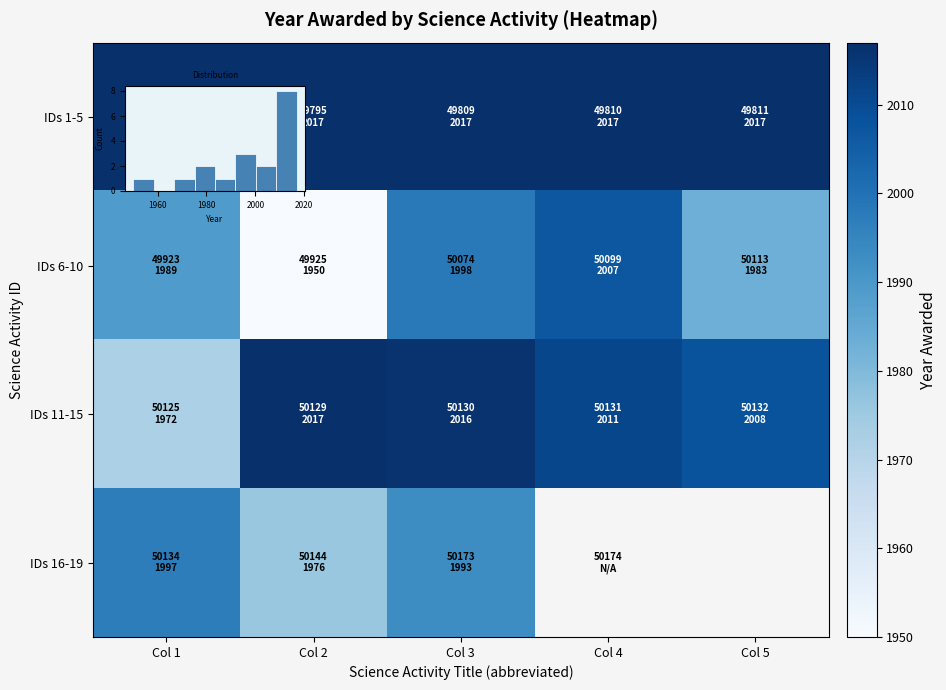

Which series changed the most between Col 1 and Col 5?

IDs 11-15